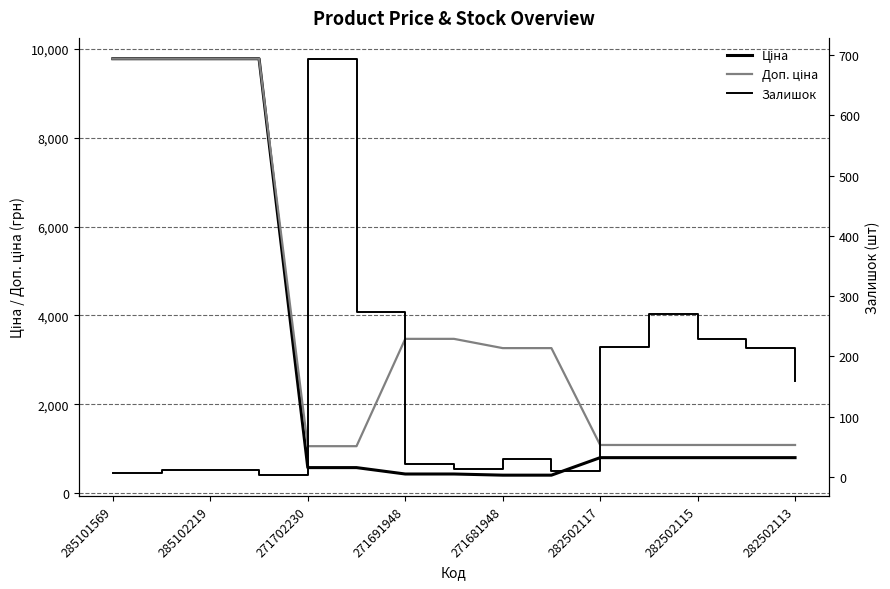

Which series has the widest spread of values?

Ціна